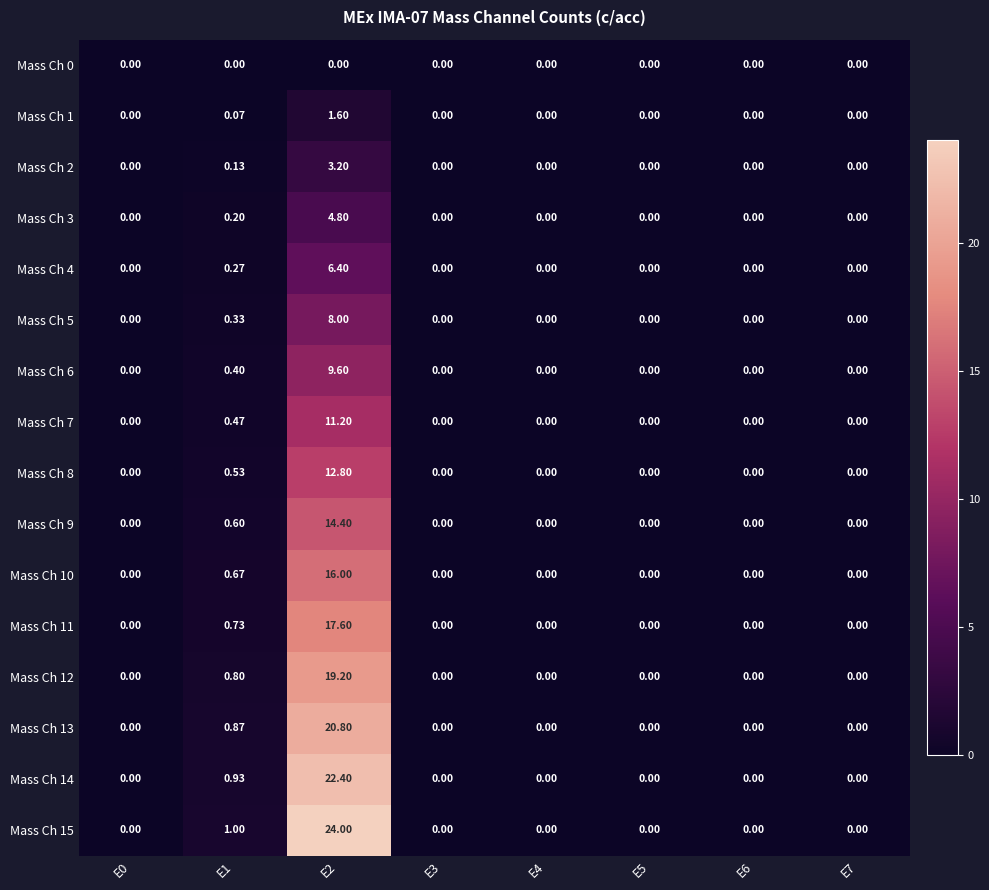

How many series are shown in this chart?

16